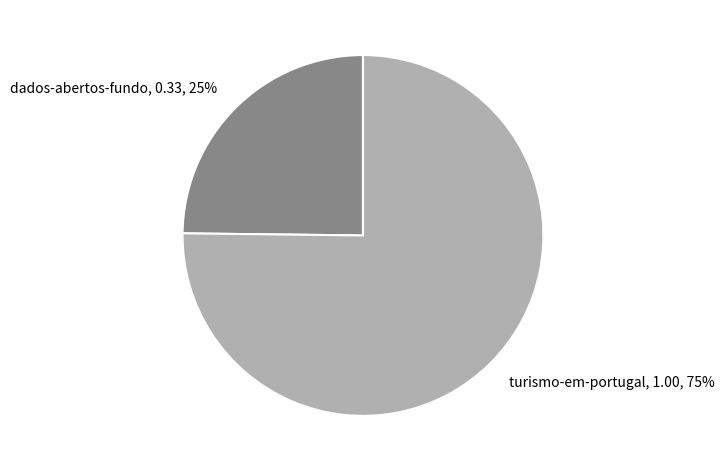

How many segments does this pie chart have?

2